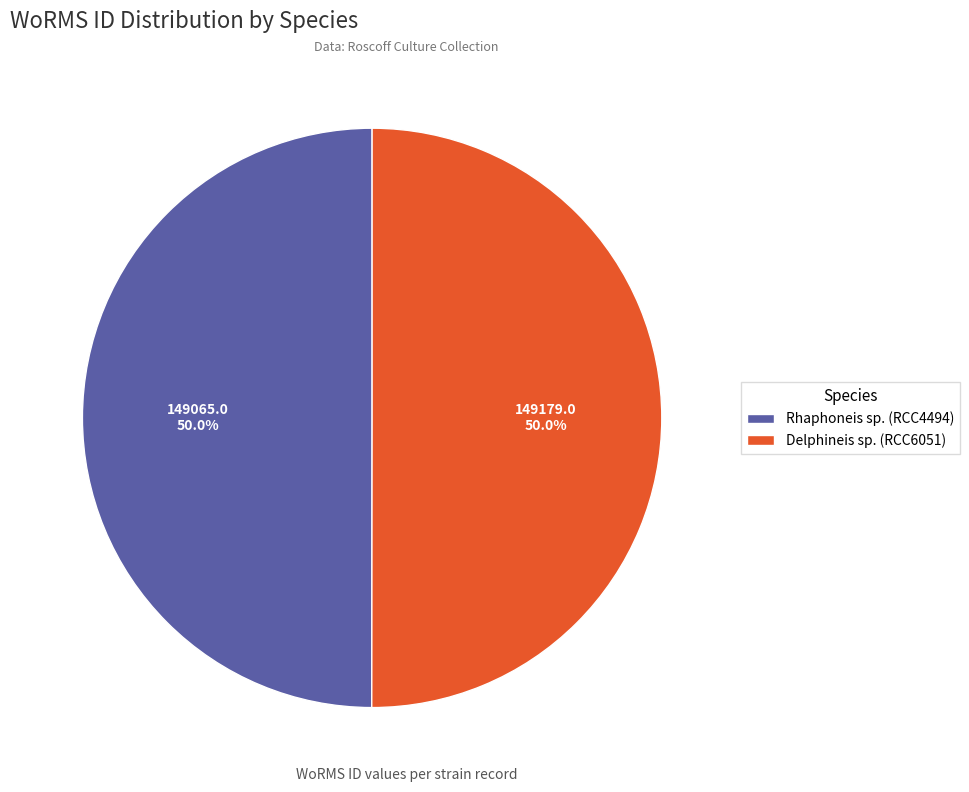

What is the ratio of the value at Rhaphoneis sp. (RCC4494) to the value at Delphineis sp. (RCC6051)?

1.0